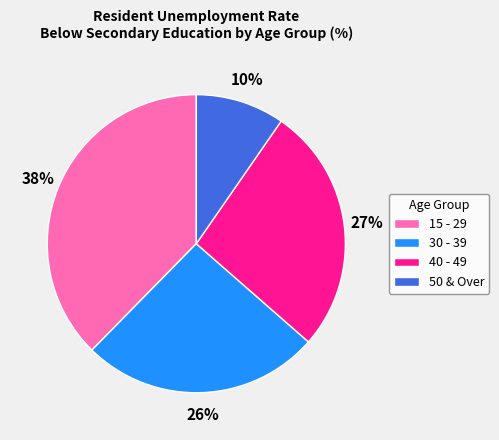

Which slice is the smallest?

50 & Over